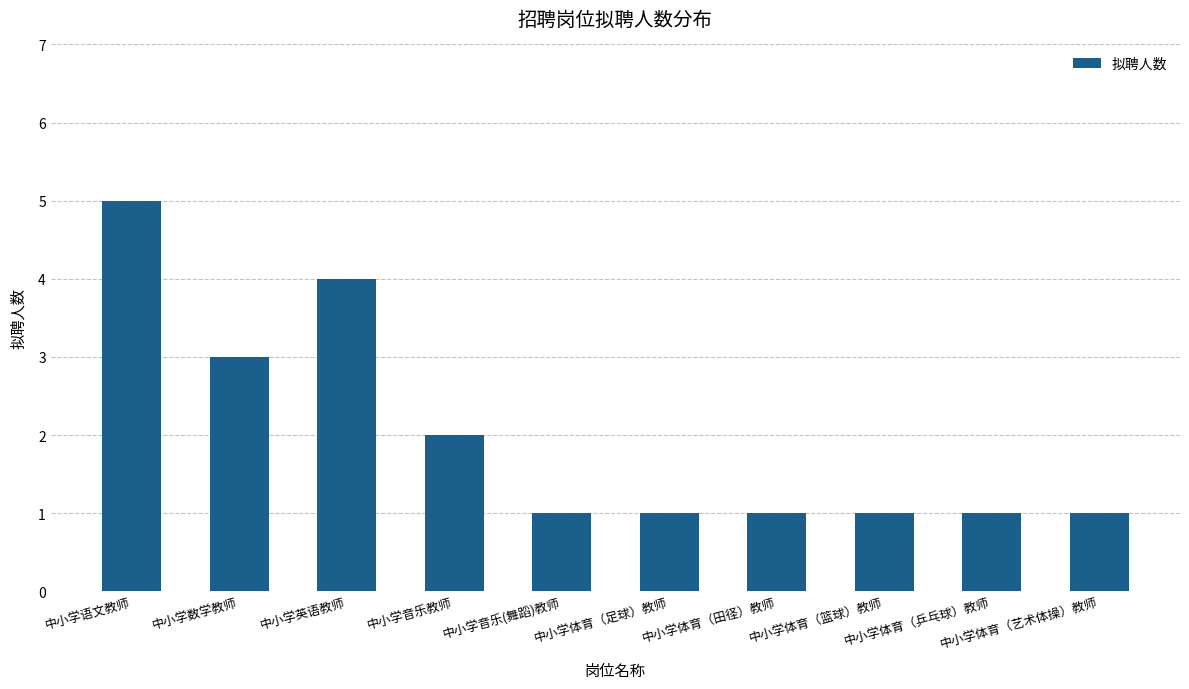

What is the label of the 5th bar from the left?

中小学音乐(舞蹈)教师